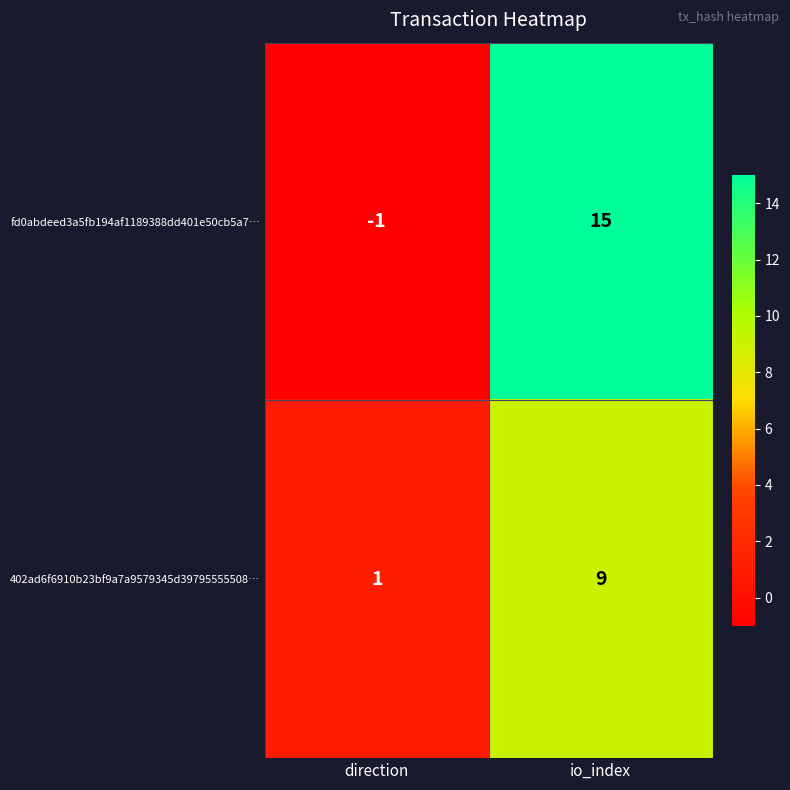

Reading left to right, transcribe all the data shown in this chart.

fd0abdeed3a5fb194af1189388dd401e50cb5a7…: direction=-1	io_index=15
402ad6f6910b23bf9a7a9579345d39795555508…: direction=1	io_index=9